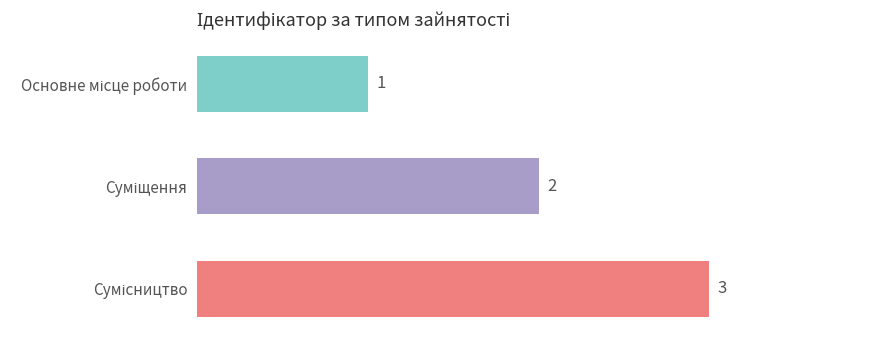

How many bars are there in total?

3